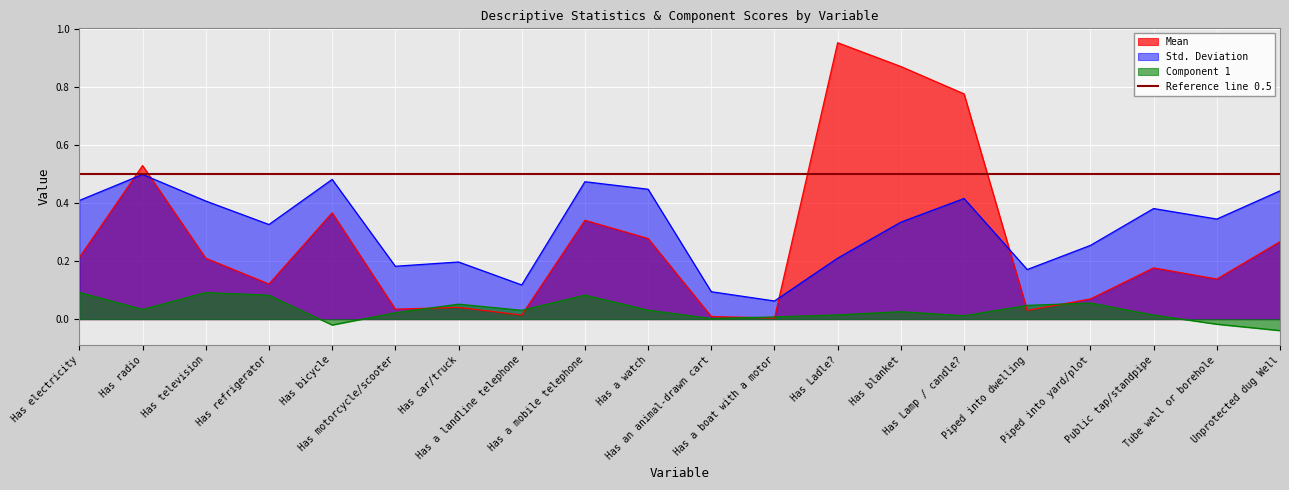

Where is the first local minimum for Component 1?

Has radio